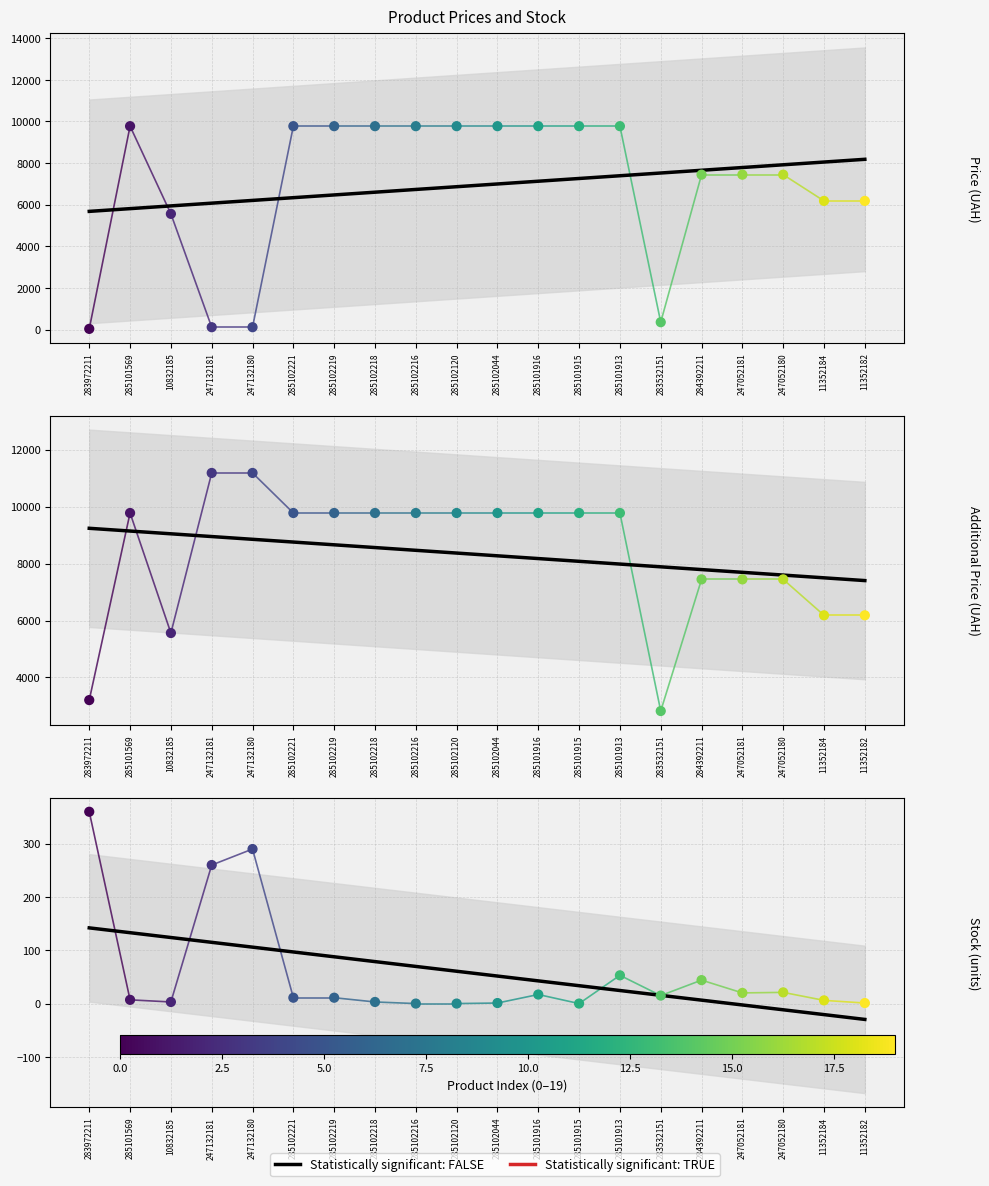

Which series has the largest total across all categories?

Доп. ціна